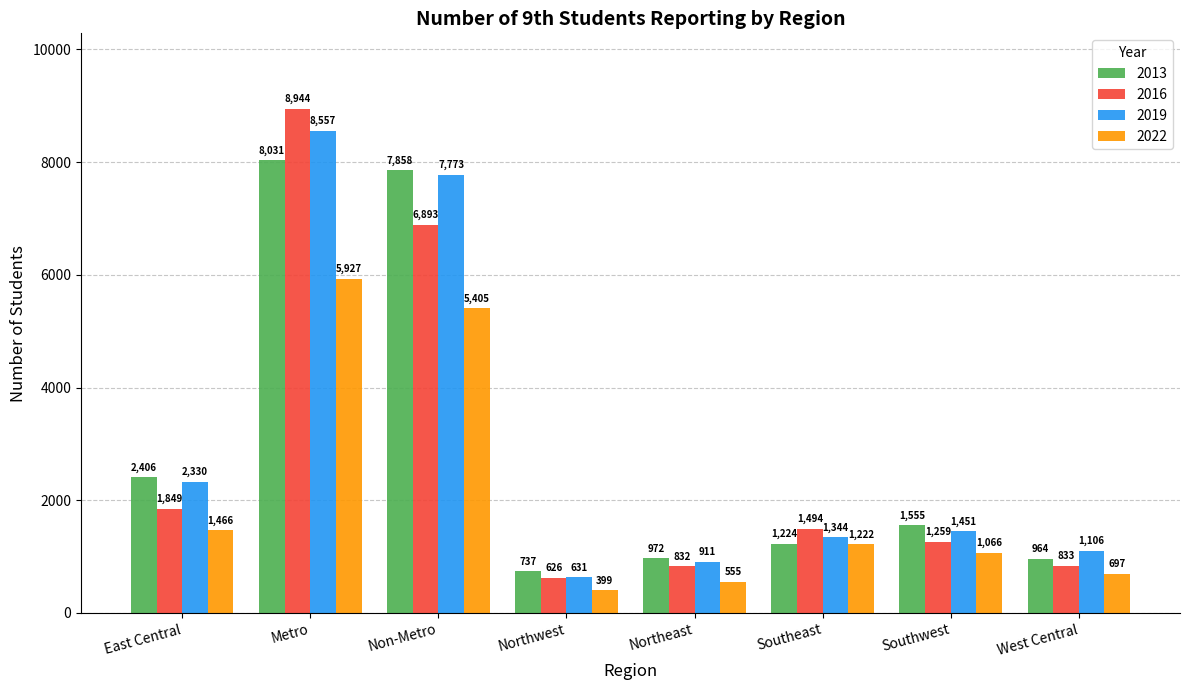

List the series in order of their peak value, lowest first.

2022, 2013, 2019, 2016